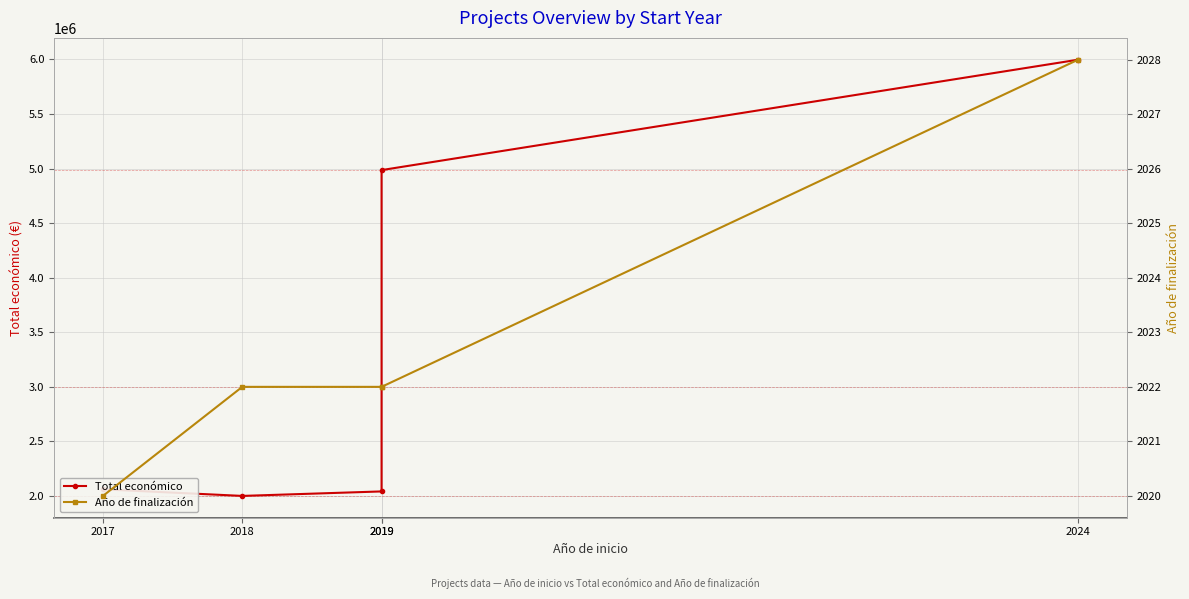

List the series in order of their peak value, highest first.

Total económico, Año de finalización